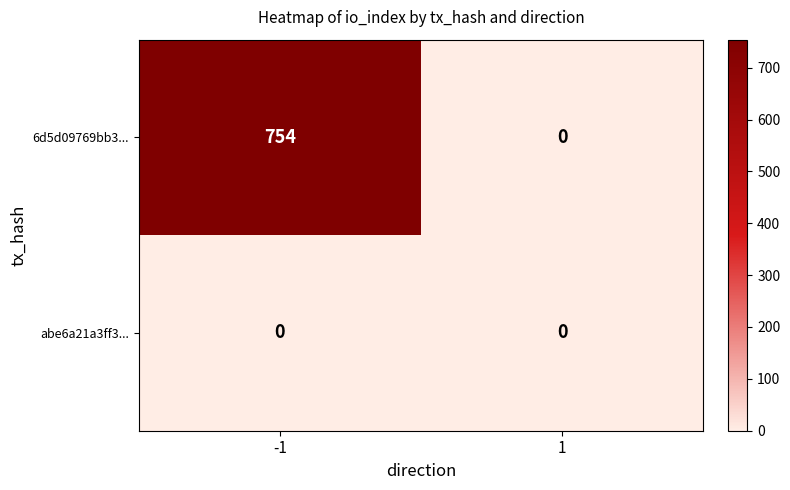

Reading left to right, list all the values displayed in this chart.

6d5d09769bb3...: 754	0
abe6a21a3ff3...: 0	0